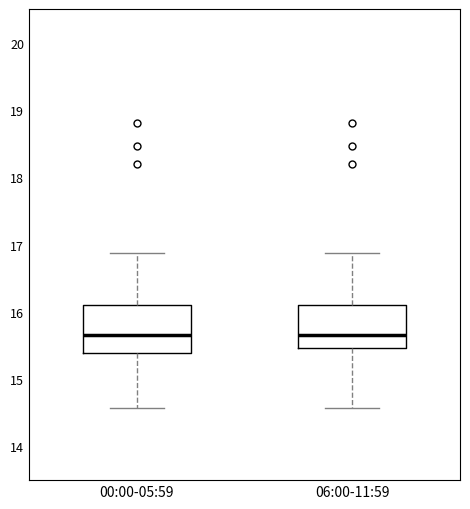

Reading left to right, transcribe this box plot: for each box, give where its median line is, the range the box spans, and where its two whiskers end, as read against the y-axis. The values are not printed on the chart, so give them approximately, as read against the axis.

00:00-05:59: median 15.7, box 15.4 to 16.1, whiskers 14.6 to 16.9
06:00-11:59: median 15.7, box 15.5 to 16.1, whiskers 14.6 to 16.9